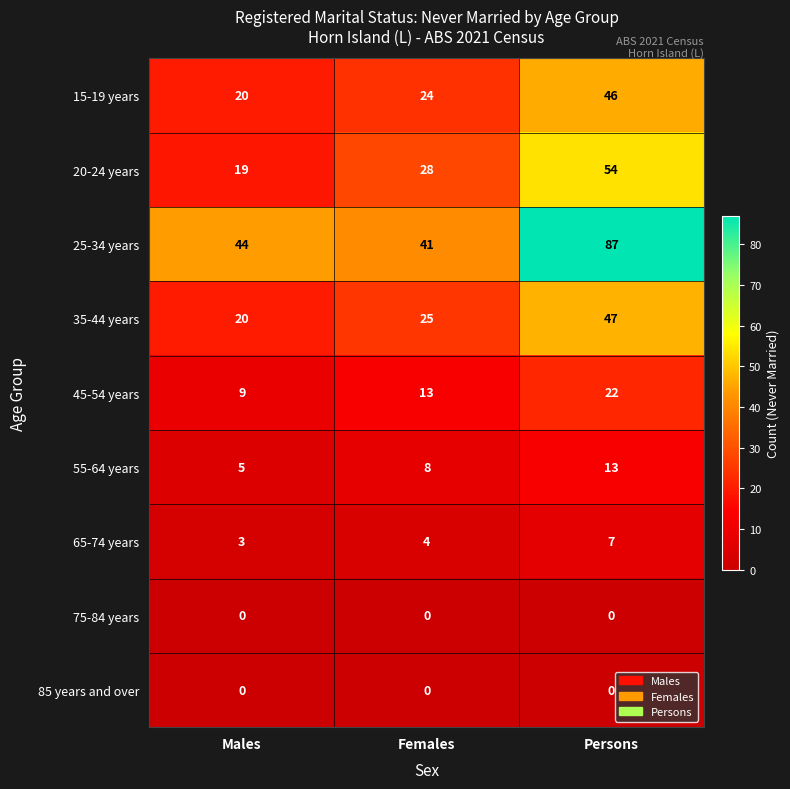

What value does the 15-19 years series have at Males, to the nearest 10?

20